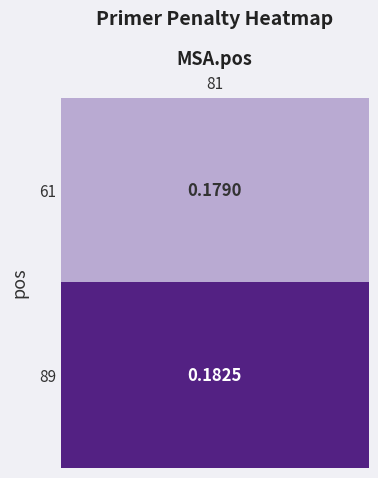

Which has a higher value, 0 or 1?

1